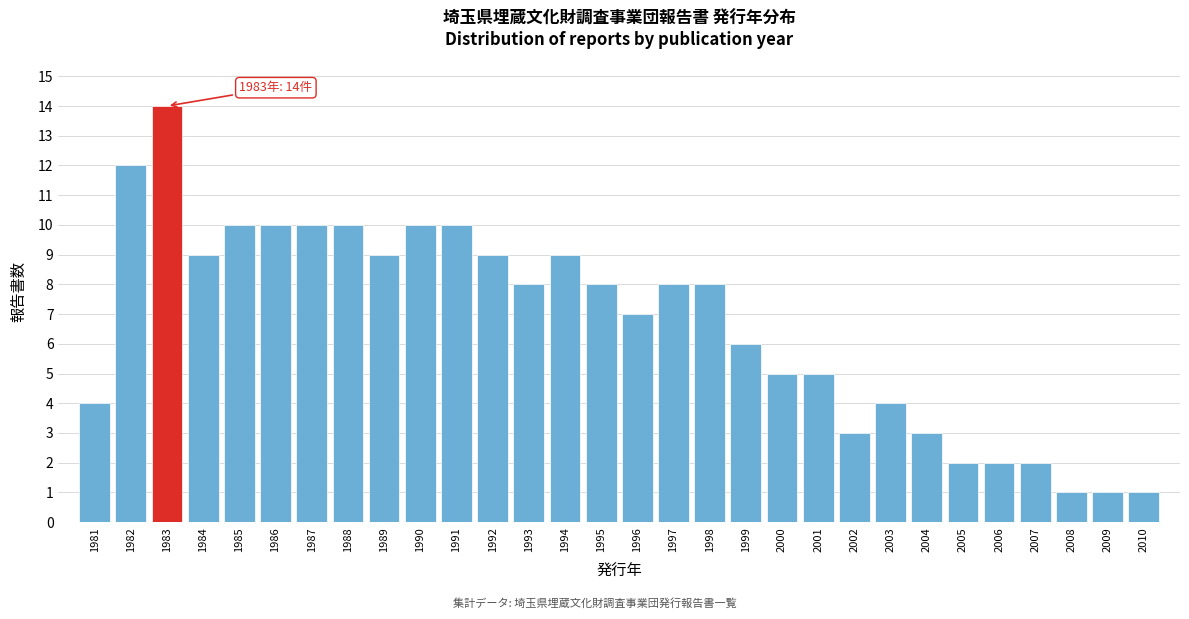

Over which range of the x-axis is the bar tallest?

1982.5 to 1983.5